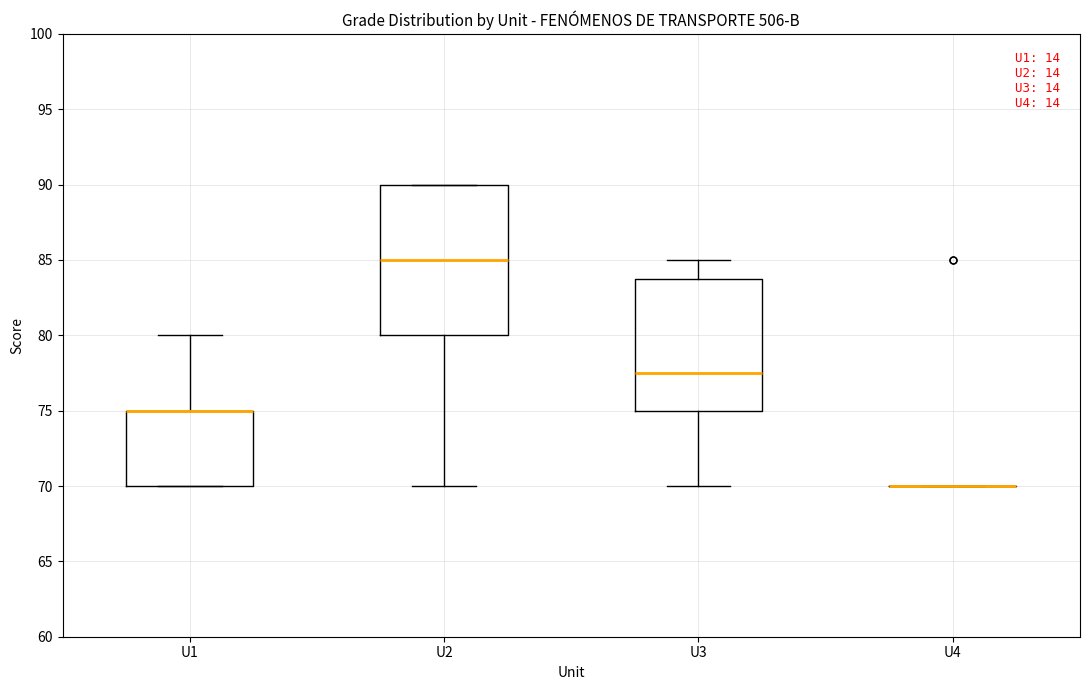

Where does the median line of the box for U3 sit on the y-axis? The values are not printed on the chart, so give them approximately, as read against the axis.

77.5